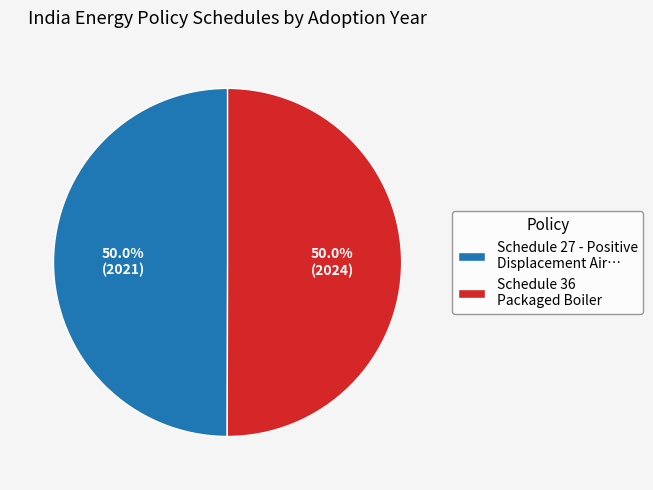

What is the ratio of the value at Schedule 36 Packaged Boiler to the value at Schedule 27 - Positive Displacement Air…?

1.0